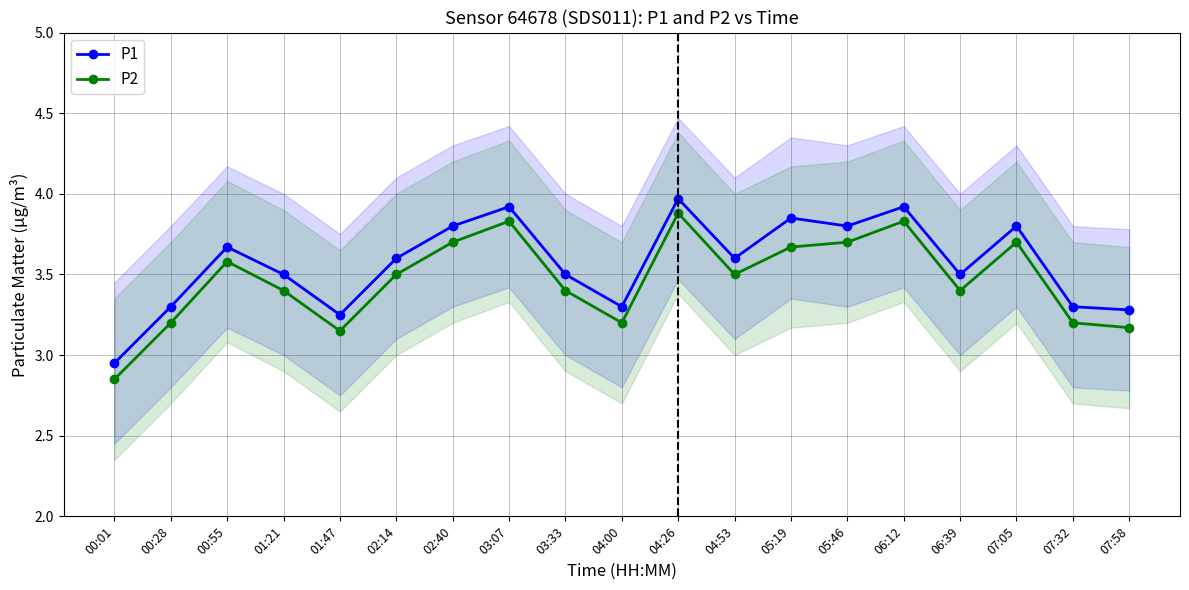

What are all the series names shown in the legend?

P1, P2